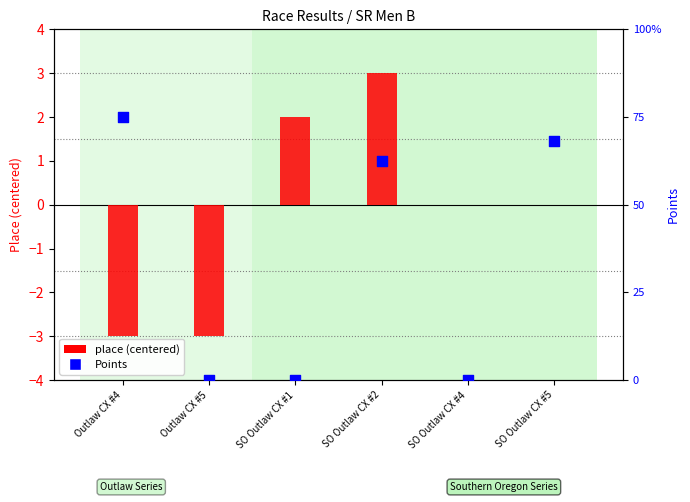

Which series has the widest spread of Y values?

Points